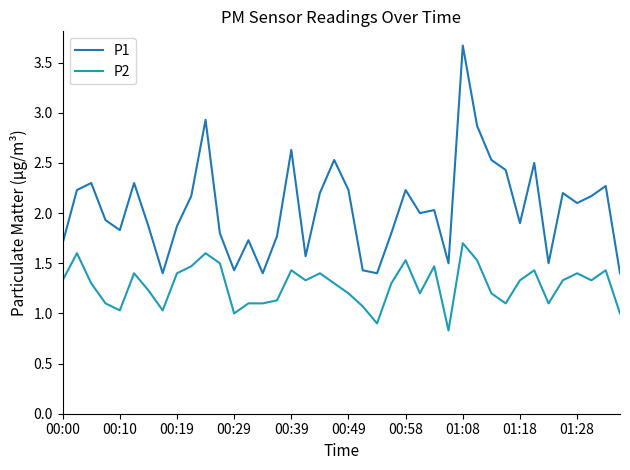

At how many categories does at least one series exceed 3?

1